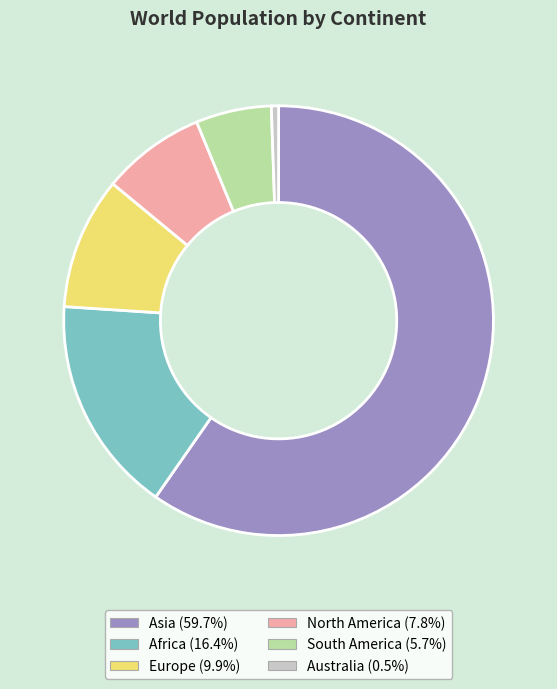

Do Asia and North America together represent more than half of the pie?

Yes